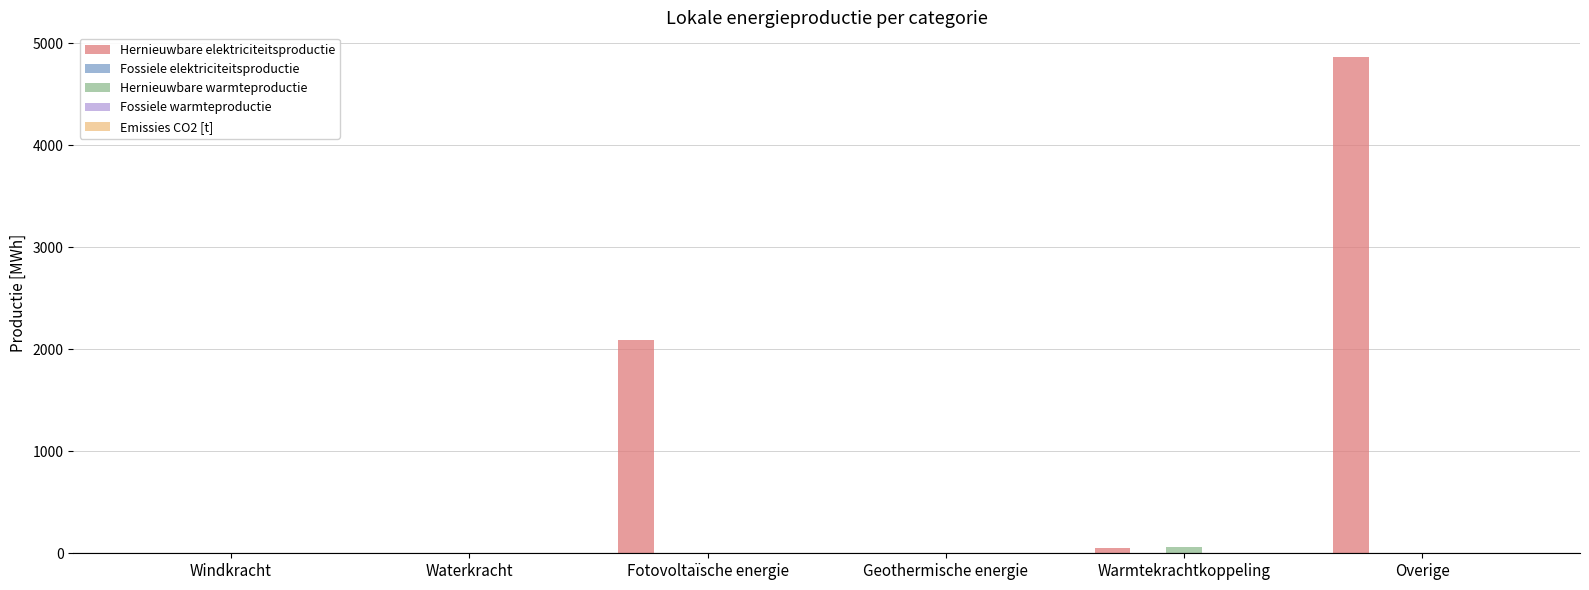

Which series has the largest total across all categories?

Hernieuwbare elektriciteitsproductie